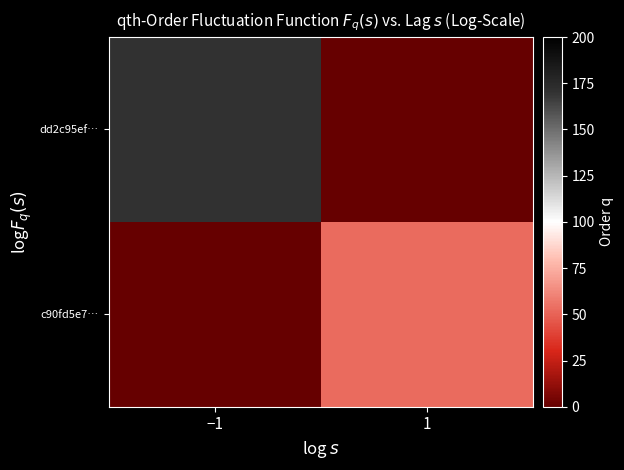

Reading left to right, what are all the values shown in this chart?

dd2c95ef…: −1=171	1=0
c90fd5e7…: −1=0	1=53